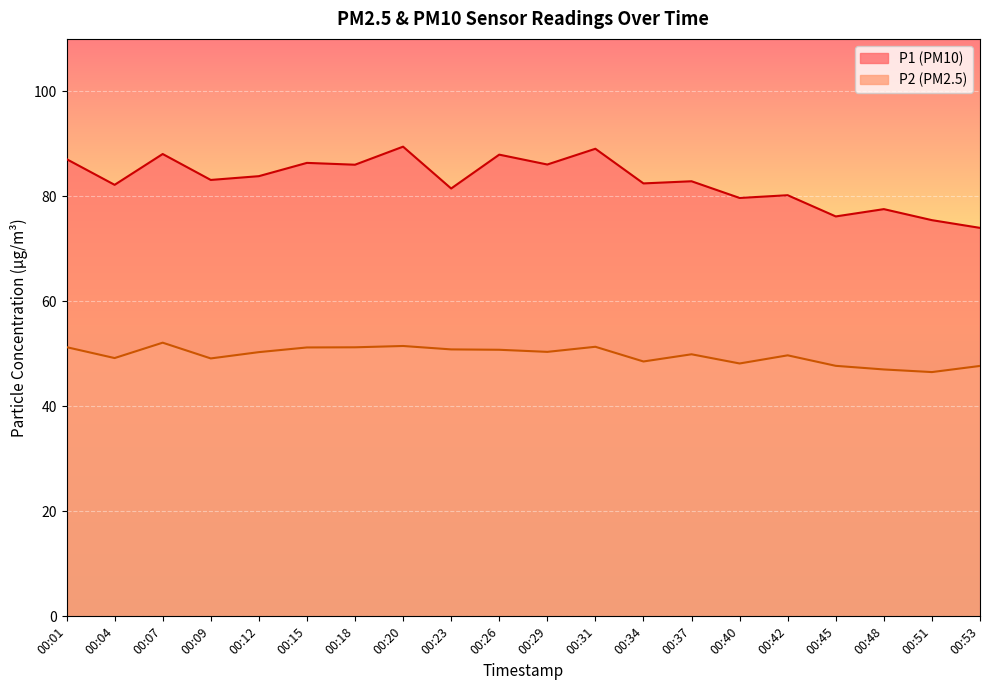

Does the chart display data point markers on the line(s)?

No